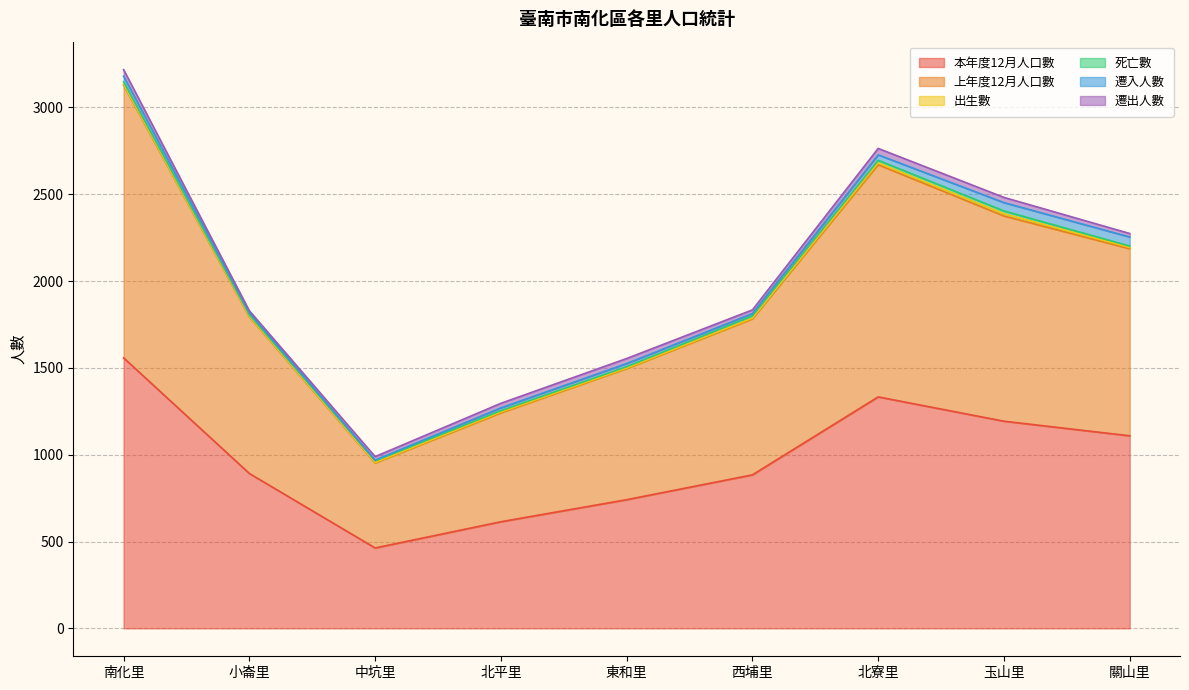

Rank the series at 東和里 from lowest to highest value.

出生數, 死亡數, 遷入人數, 遷出人數, 本年度12月人口數, 上年度12月人口數